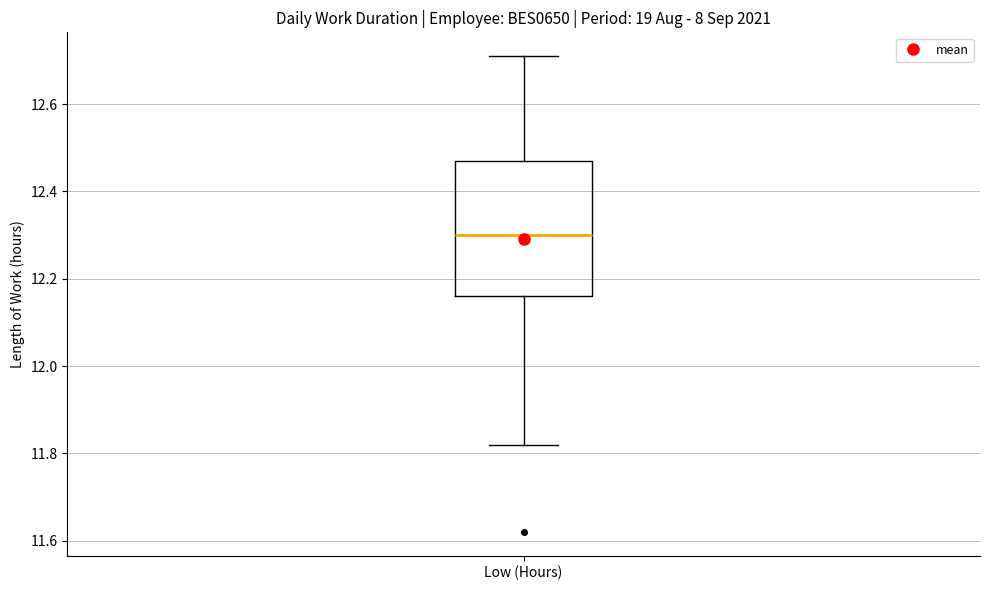

Read this box plot against the y-axis: the position of the median line, the range covered by the box, and the ends of both whiskers. The values are not printed on the chart, so give them approximately, as read against the axis.

median 12.30, box 12.16 to 12.48, whiskers 11.82 to 12.72